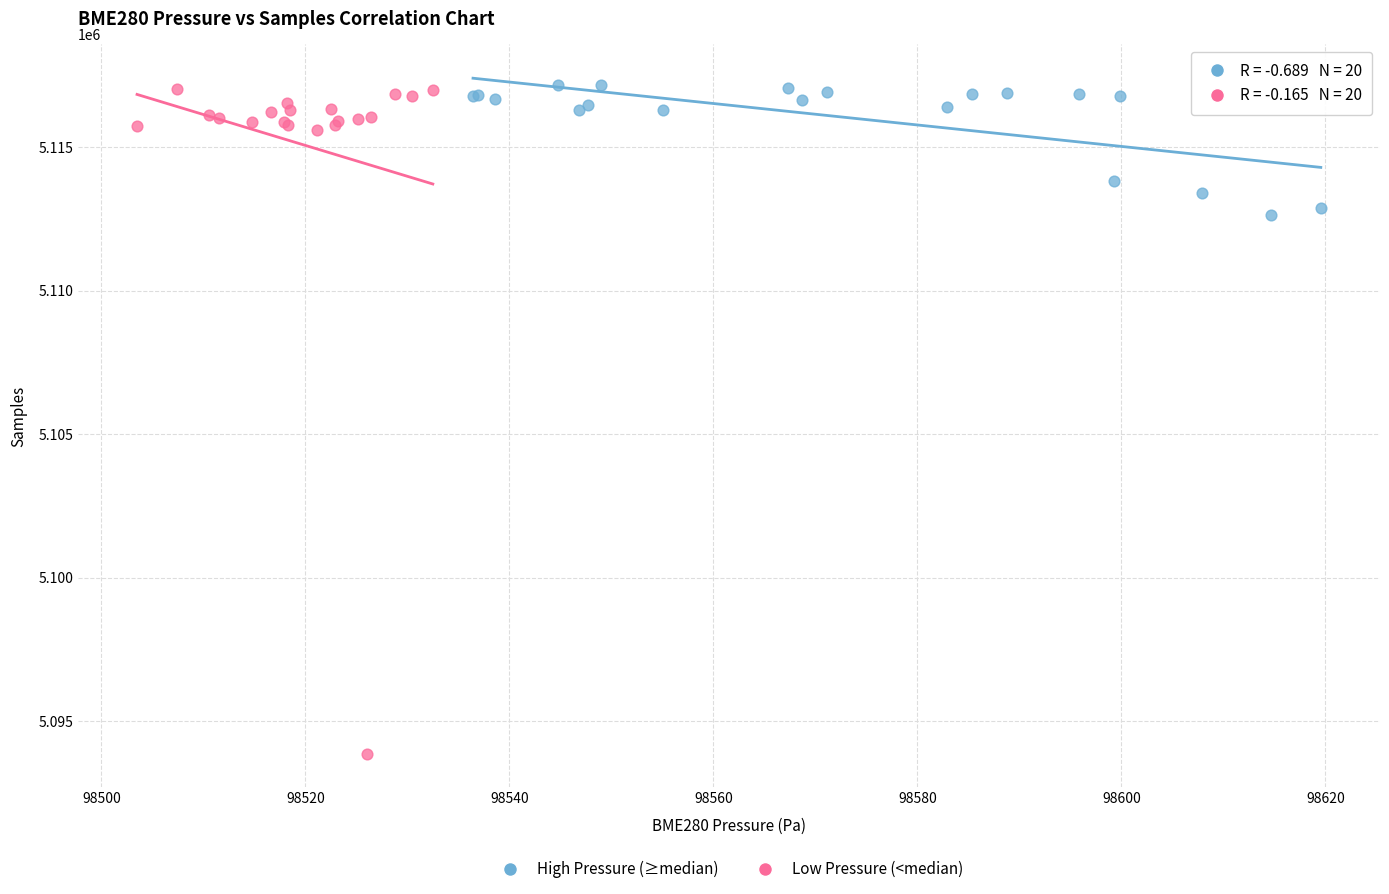

Which series reaches the minimum Y coordinate?

Low Pressure (<median)